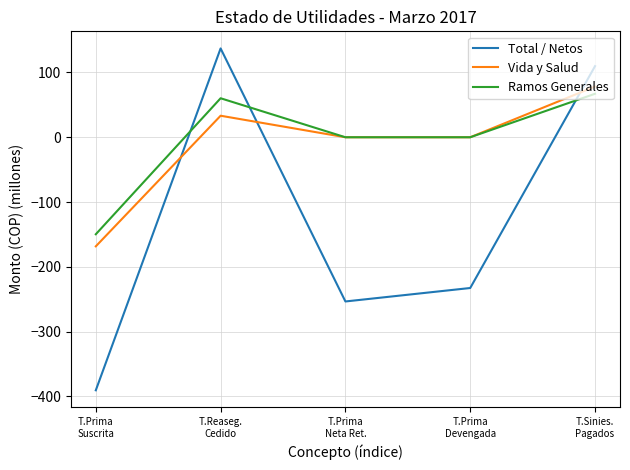

True or false: Vida y Salud has more than 0 interior local peaks.

True